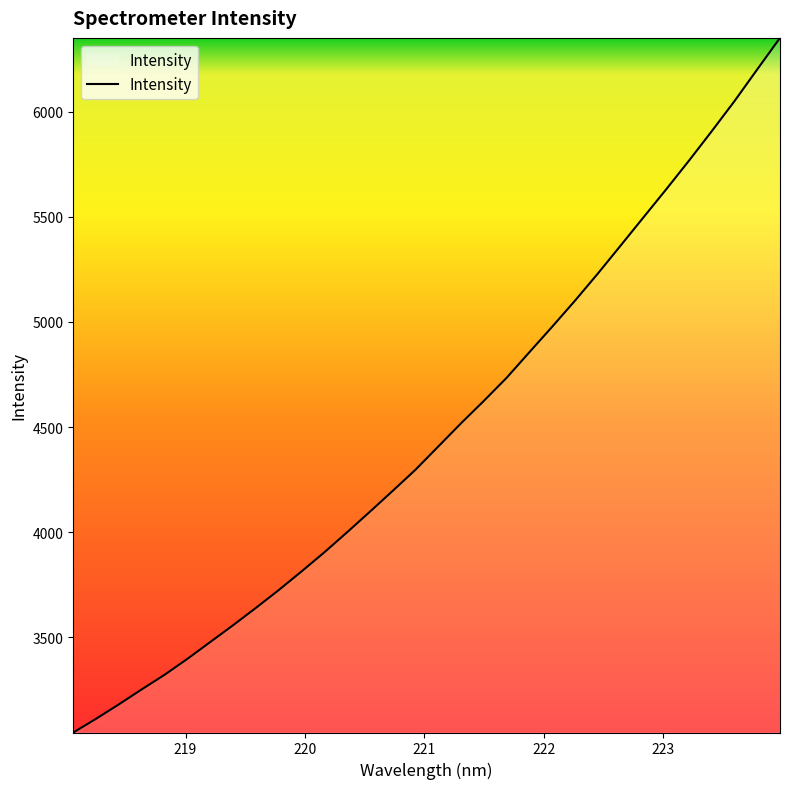

What is the difference between the maximum and minimum values?

3302.5